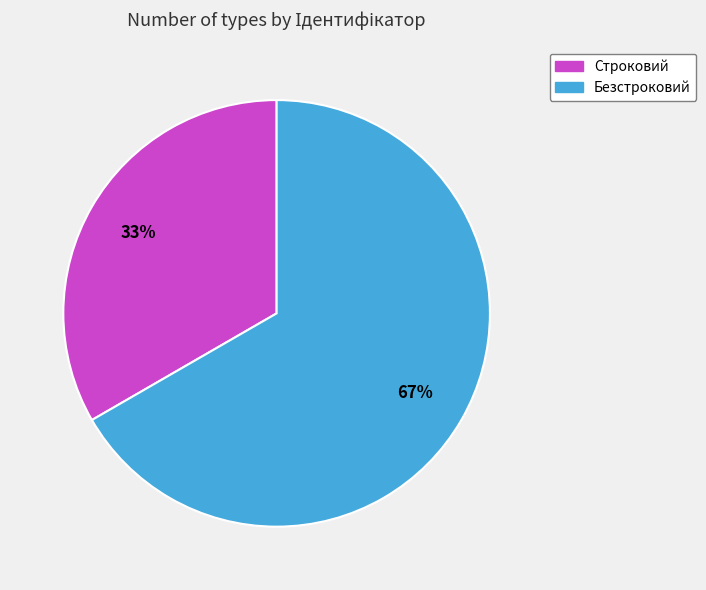

Approximately how many times larger is the value at Безстроковий compared to Строковий?

2.0